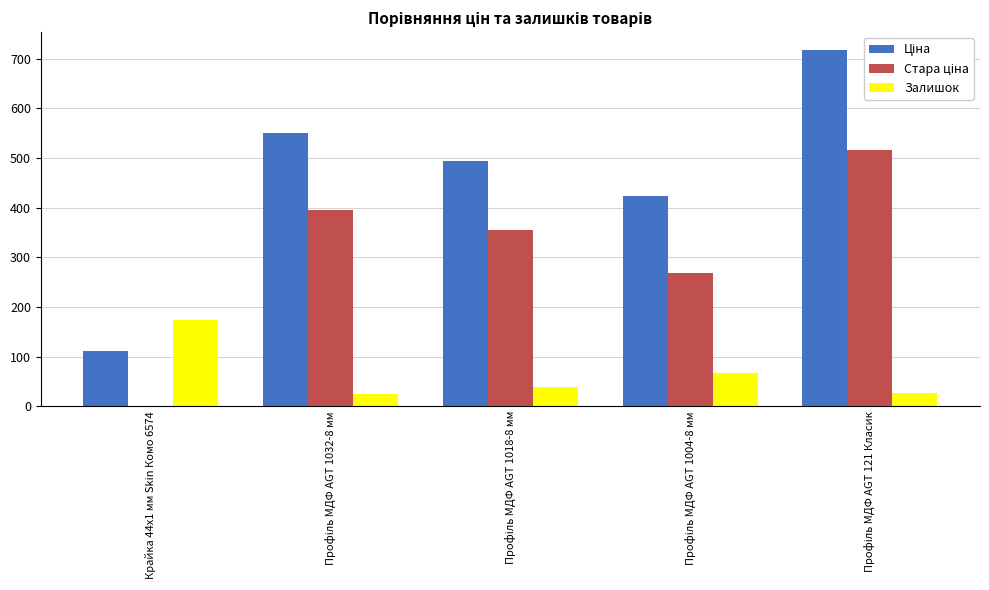

What is the maximum value shown in the chart?

717.5